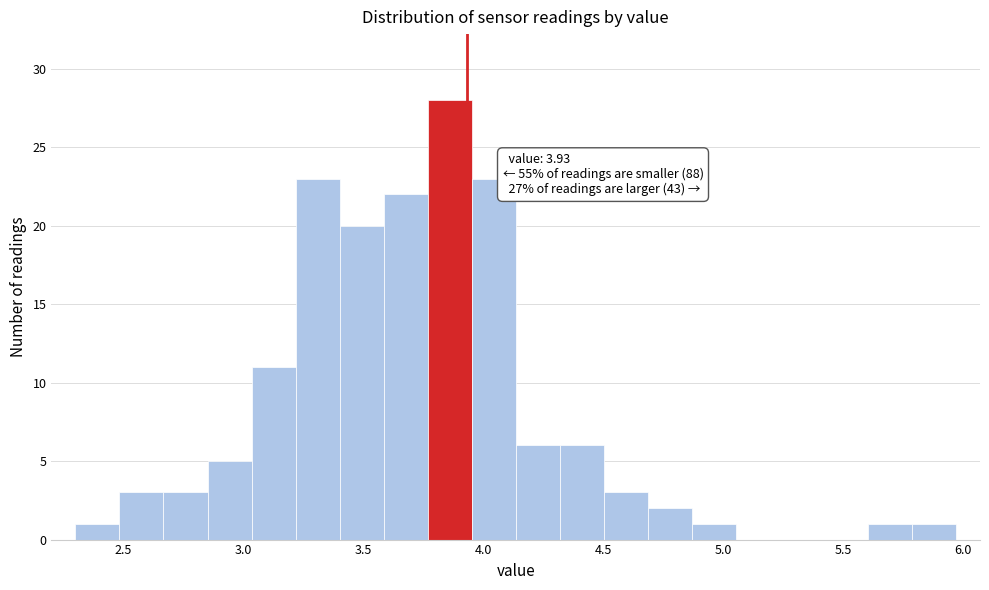

Around what value on the x-axis is the tallest bar? Give the approximate position of its centre, as read against the axis.

3.85